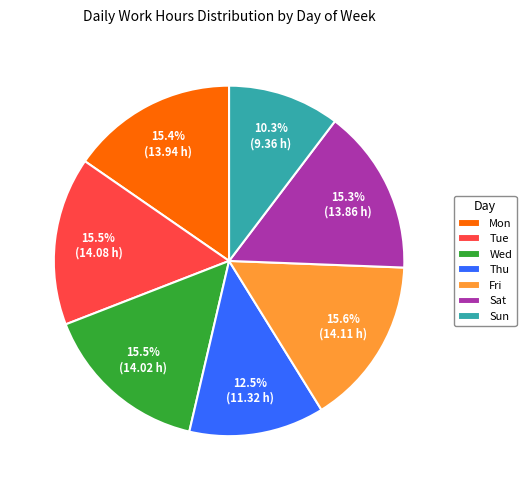

What percentage is the Fri slice, to the nearest percent?

16%